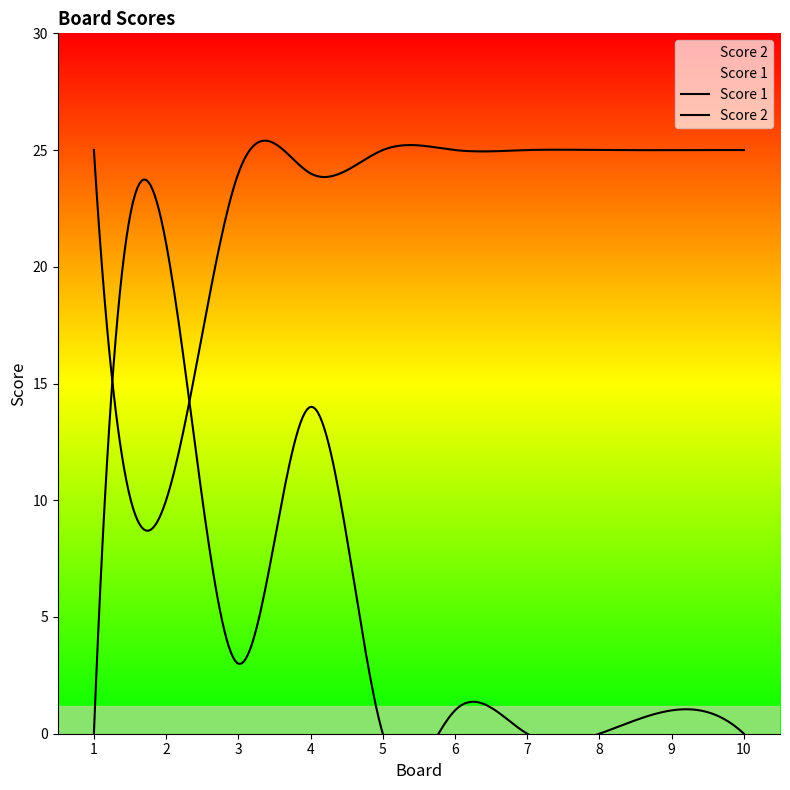

Between which two adjacent categories do Score 2 and Score 1 first intersect?

1 and 2